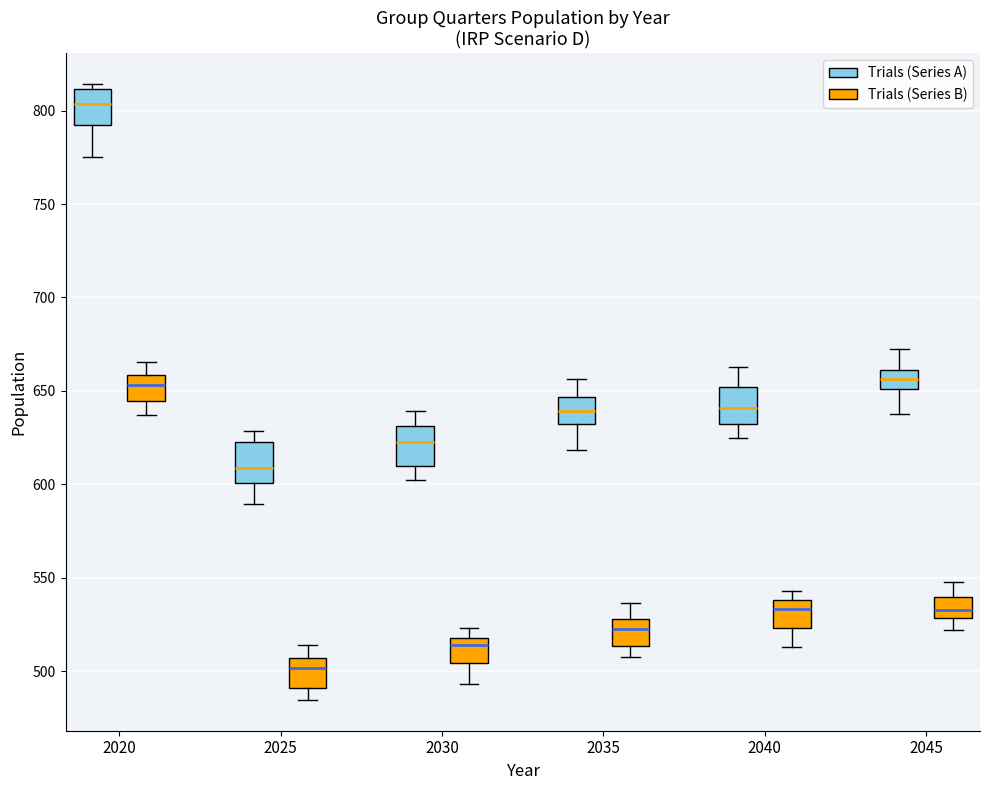

Reading left to right, transcribe this box plot: for each box, give where its median line is, the range the box spans, and where its two whiskers end, as read against the y-axis. The values are not printed on the chart, so give them approximately, as read against the axis.

2020 (Trials (Series A)): median 805, box 790 to 810, whiskers 775 to 815
2020 (Trials (Series B)): median 655, box 645 to 660, whiskers 635 to 665
2025 (Trials (Series A)): median 610, box 600 to 625, whiskers 590 to 630
2025 (Trials (Series B)): median 500, box 490 to 505, whiskers 485 to 515
2030 (Trials (Series A)): median 625, box 610 to 630, whiskers 600 to 640
2030 (Trials (Series B)): median 515, box 505 to 520, whiskers 495 to 525
2035 (Trials (Series A)): median 640, box 630 to 645, whiskers 620 to 655
2035 (Trials (Series B)): median 520, box 515 to 530, whiskers 505 to 535
2040 (Trials (Series A)): median 640, box 630 to 650, whiskers 625 to 665
2040 (Trials (Series B)): median 535, box 525 to 540, whiskers 515 to 545
2045 (Trials (Series A)): median 655, box 650 to 660, whiskers 640 to 670
2045 (Trials (Series B)): median 535, box 530 to 540, whiskers 520 to 550